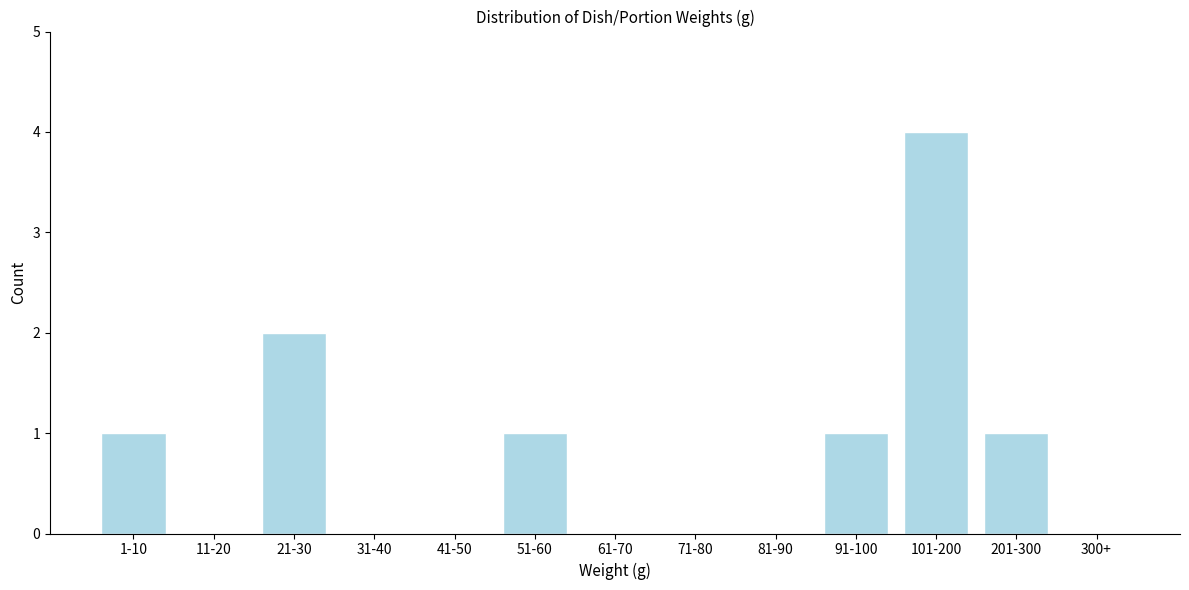

Reading left to right, what are all the values shown in this chart?

1-10=1	11-20=0	21-30=2	31-40=0	41-50=0	51-60=1	61-70=0	71-80=0	81-90=0	91-100=1	101-200=4	201-300=1	300+=0